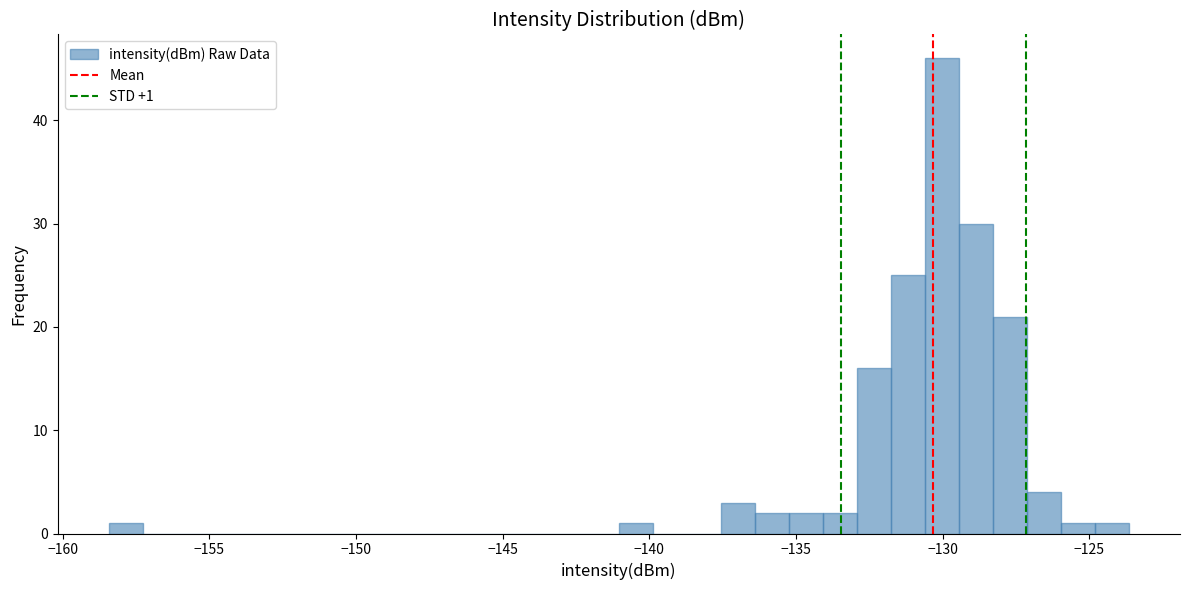

Read against the x-axis, roughly where is the centre of the tallest bar?

-130.0